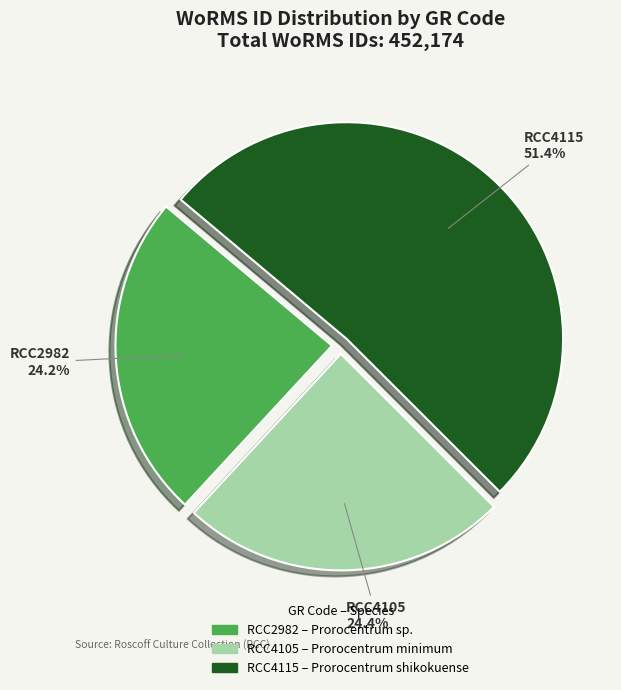

Which category has the biggest portion of the pie?

RCC4115